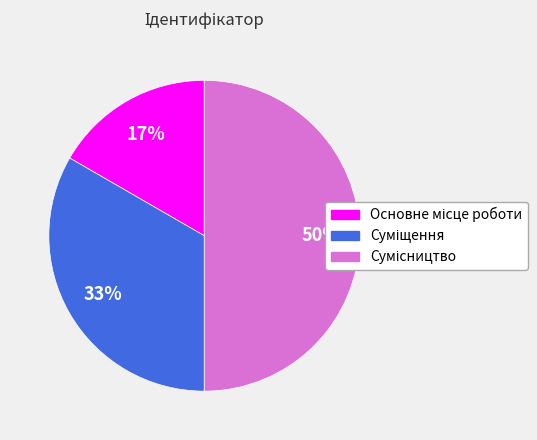

To the nearest percent, what is the average slice percentage?

33%